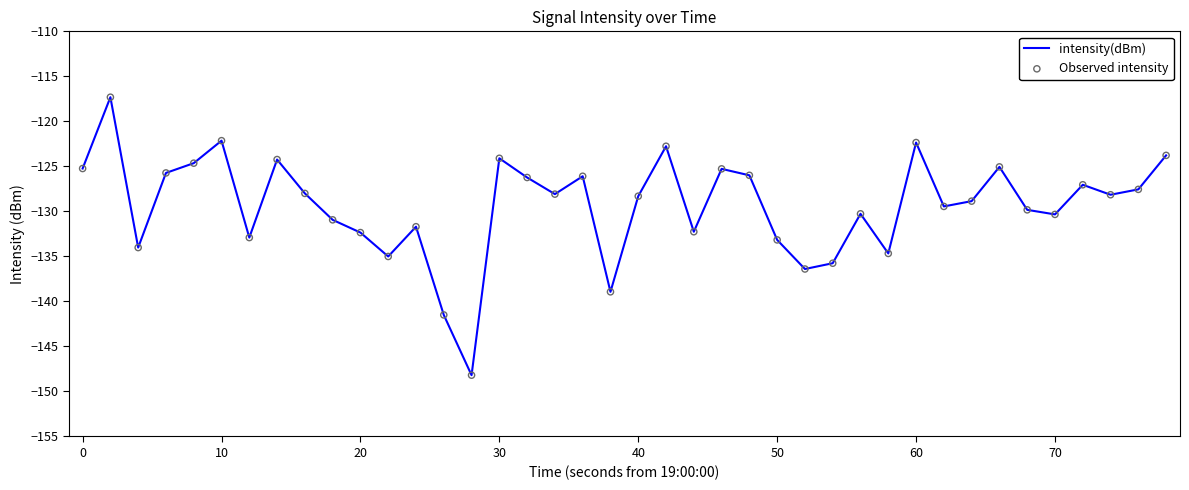

What is the difference between the maximum and minimum values?

30.9